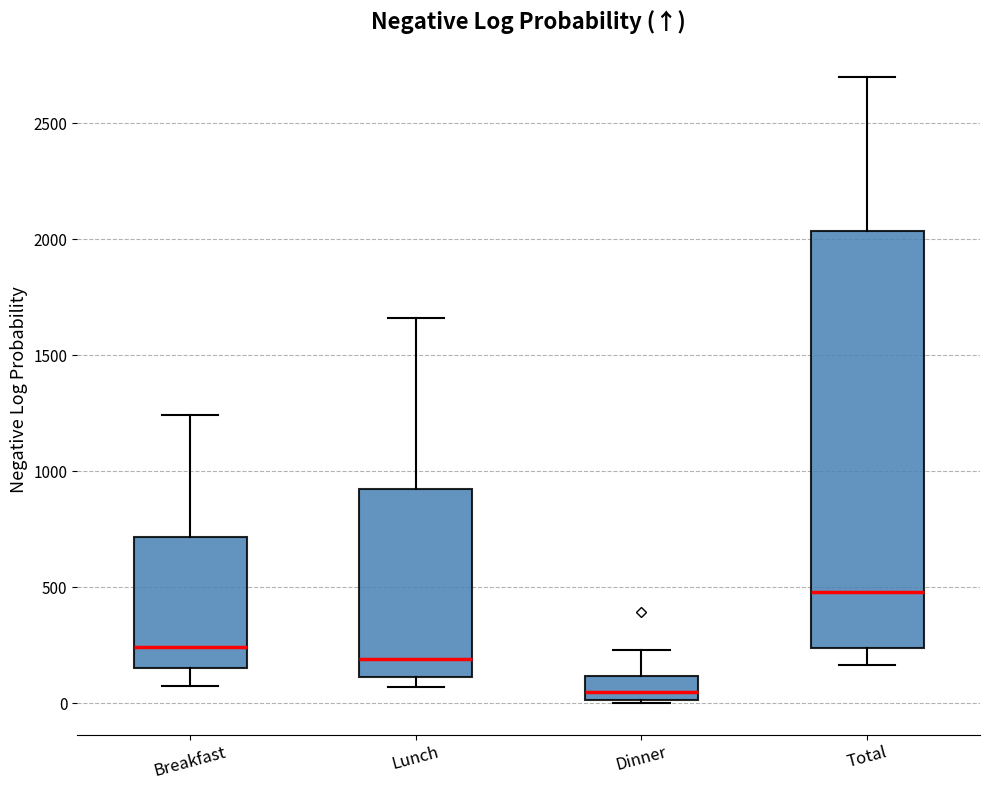

Where is the upper edge of the box for Lunch on the y-axis? The values are not printed on the chart, so give them approximately, as read against the axis.

900